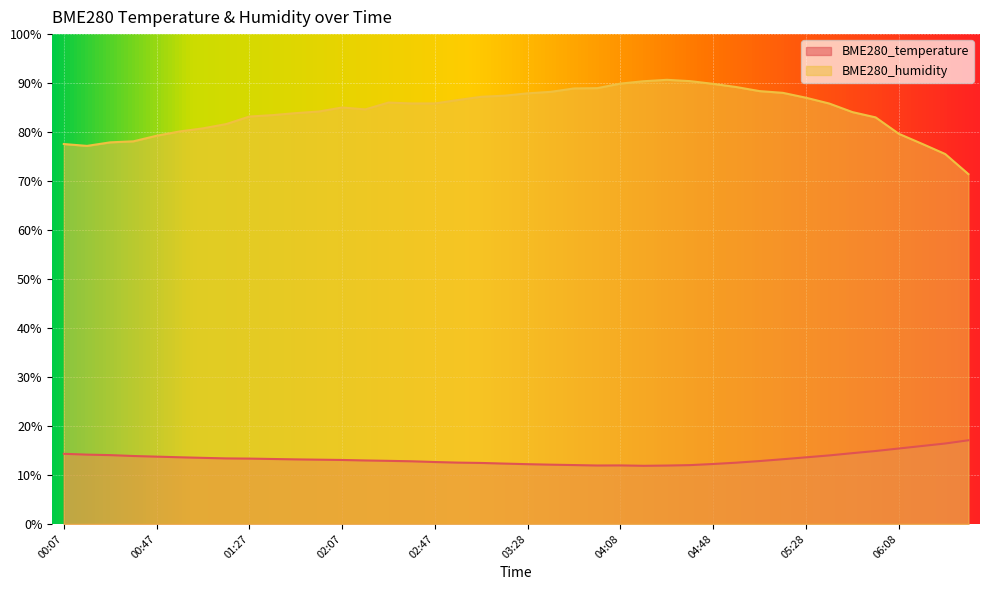

The value of BME280_humidity at 05:18 is 88.0. True or false?

True